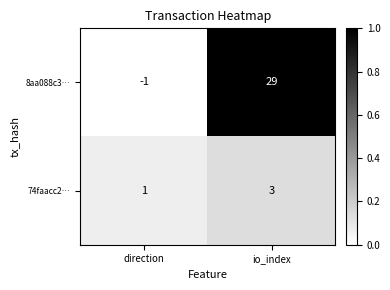

What is the difference between the maximum and minimum values in the 8aa088c3… series?

30